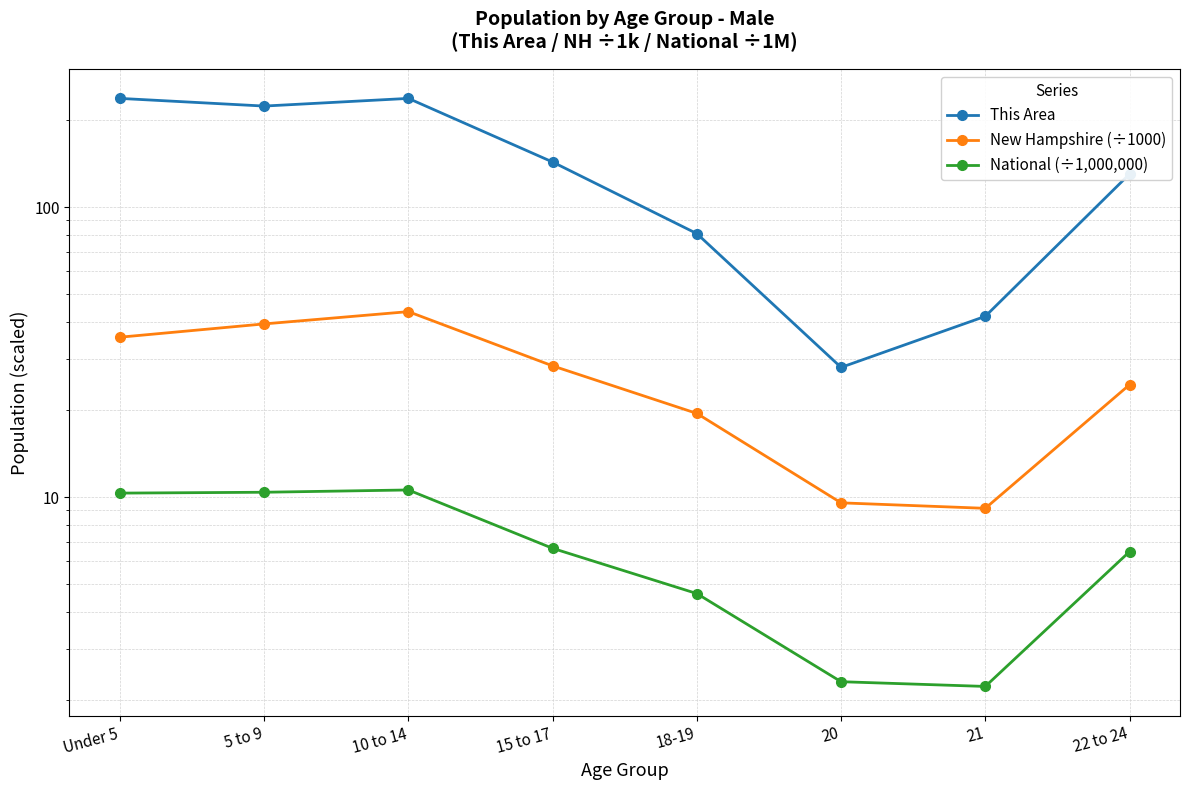

At 18-19, list the series in order from largest to smallest.

This Area, New Hampshire (÷1000), National (÷1,000,000)